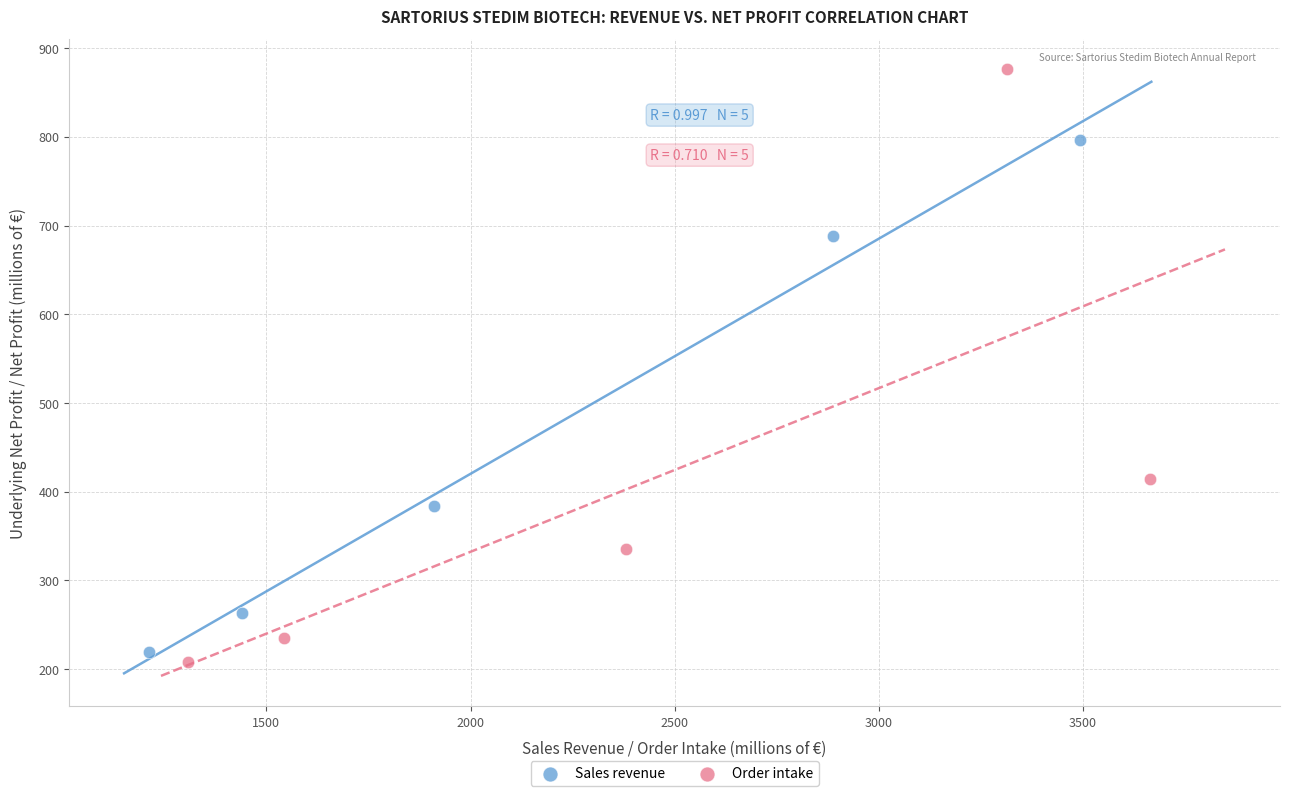

Which series contains the highest Y value?

Order intake